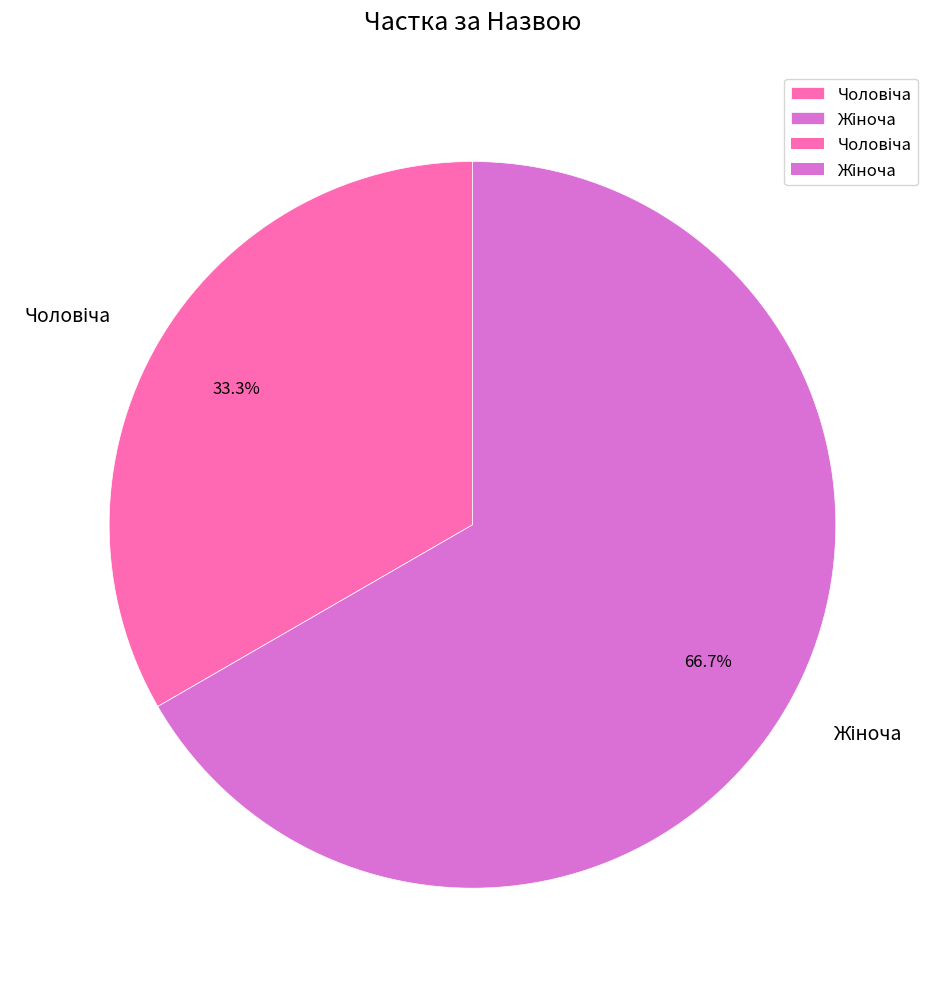

Is there a majority slice in this chart?

Yes